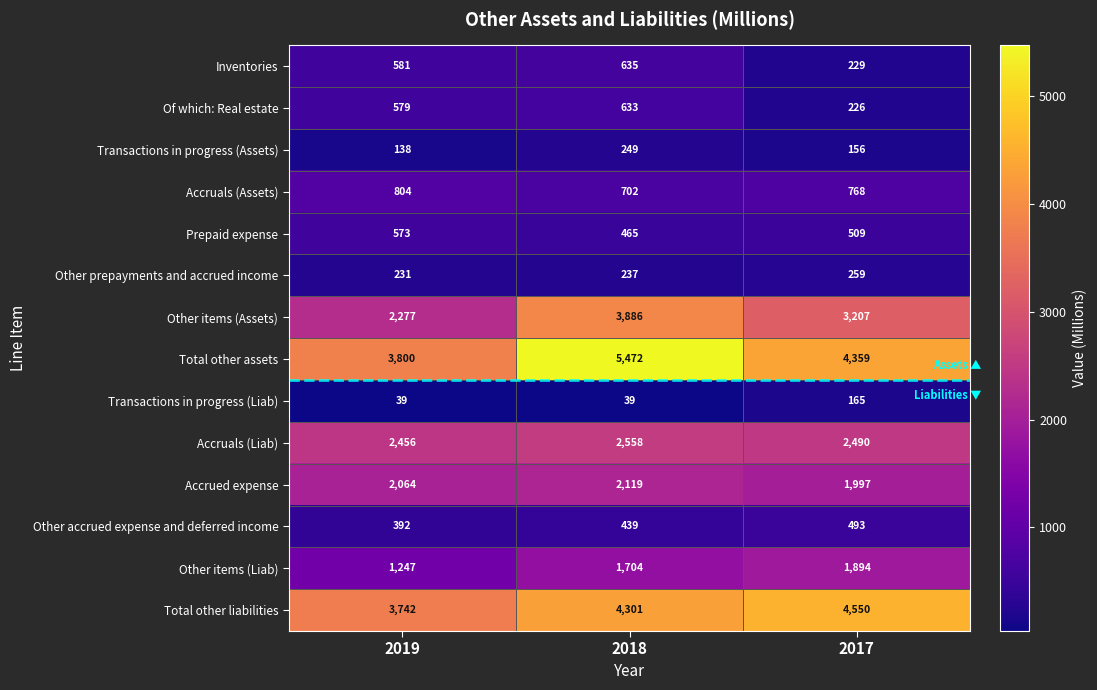

True or false: Of which: Real estate has a value of 375 at 2017.

False